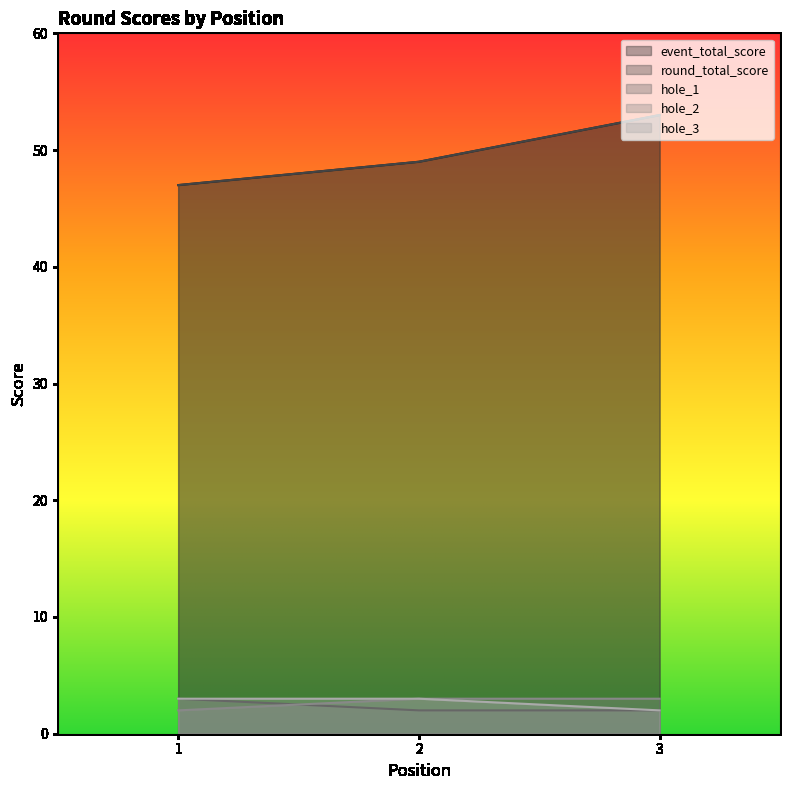

List the series in order of their peak value, lowest first.

hole_1, hole_2, hole_3, event_total_score, round_total_score